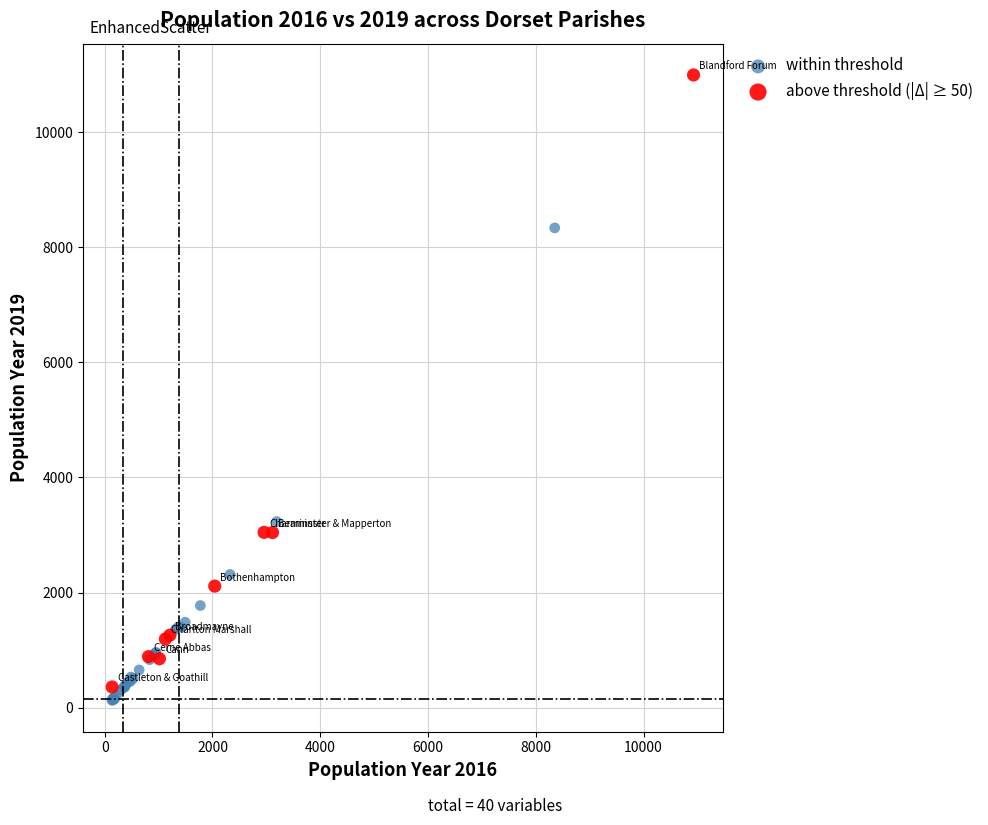

What are all the series names shown in the legend?

within threshold, above threshold (|Δ| ≥ 50)